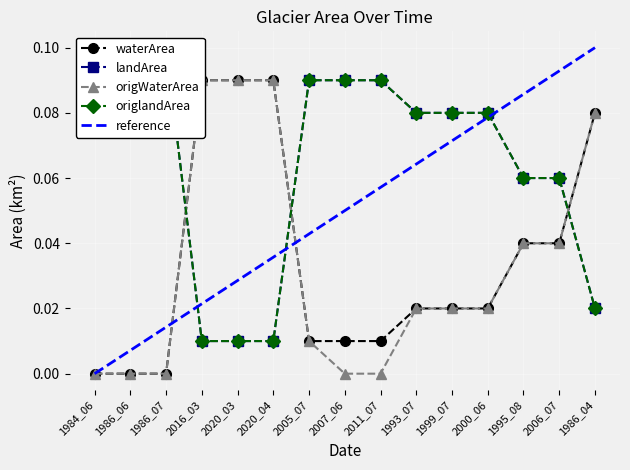

Which category has the lowest value across all series?

1984_06